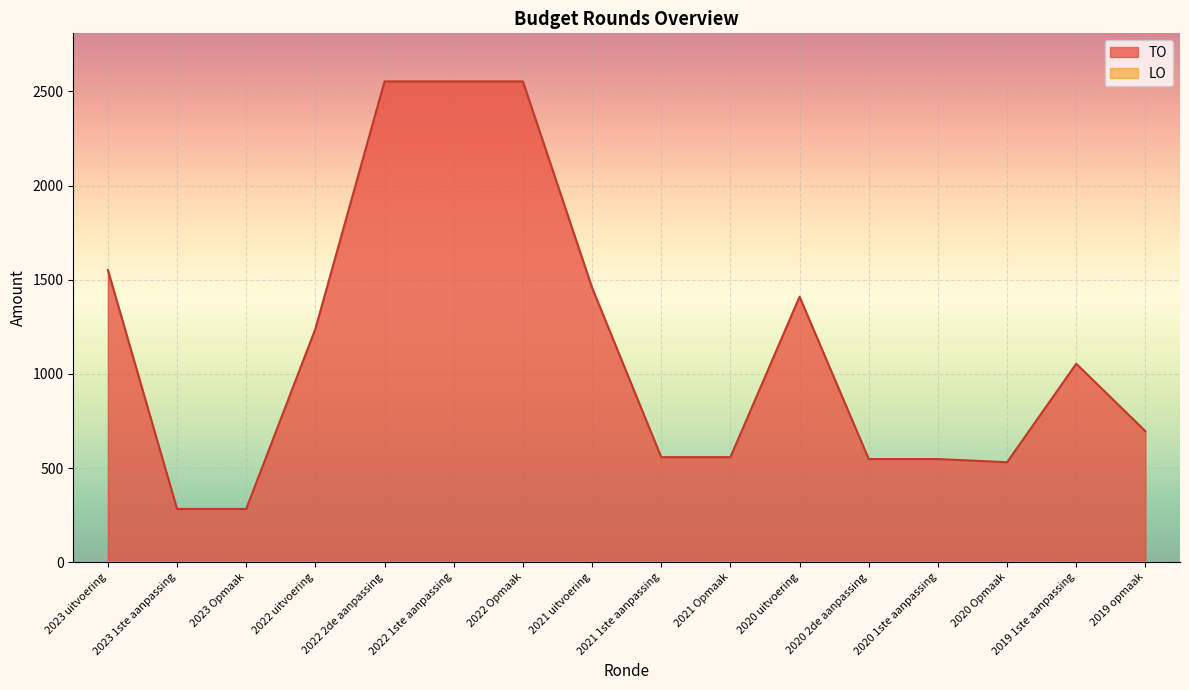

Which has a higher value, 2021 1ste aanpassing or 2022 2de aanpassing?

2022 2de aanpassing